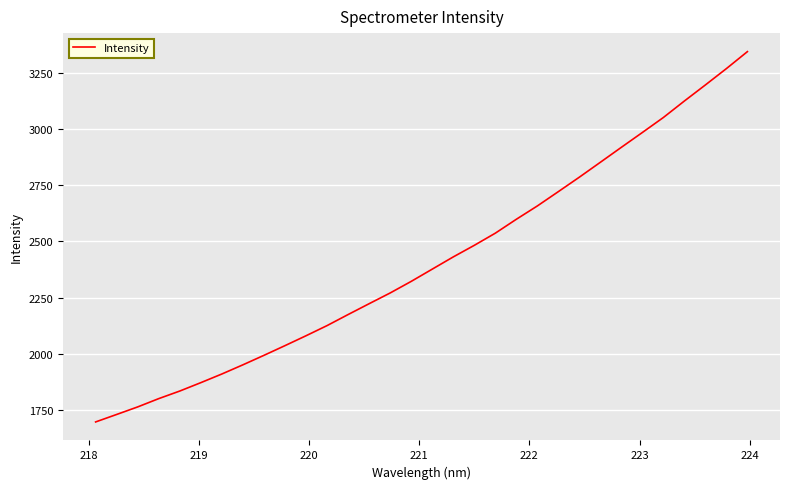

What is the smallest value displayed?

1695.1